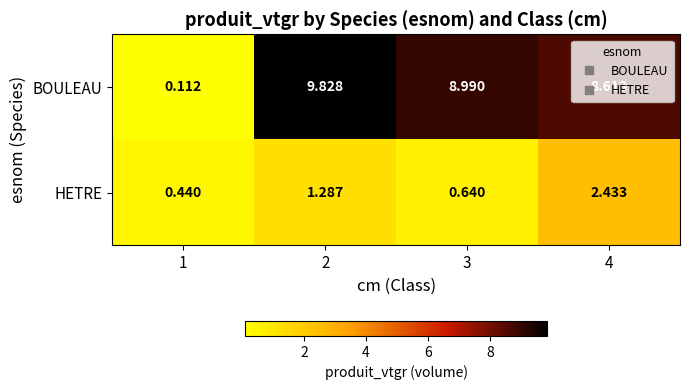

Between 1 and 2, which series saw the biggest shift?

BOULEAU